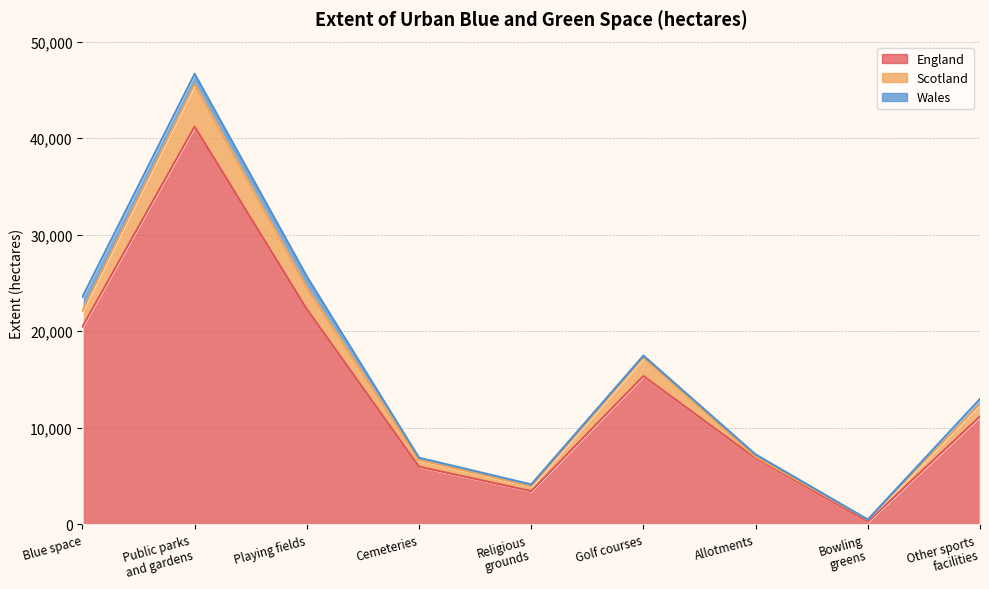

Which series has the widest spread of values?

England